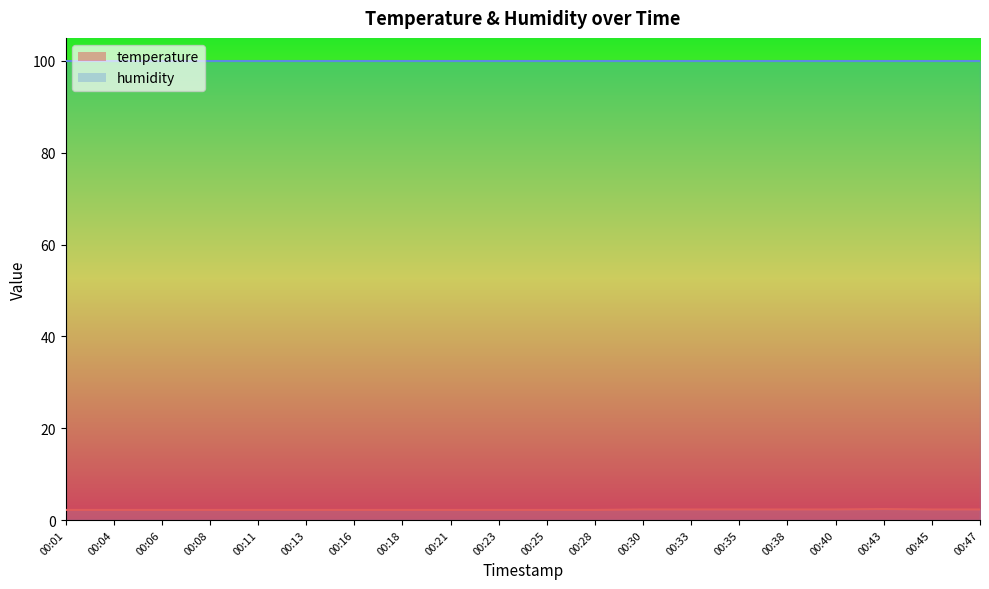

How many lines are shown in the chart?

2